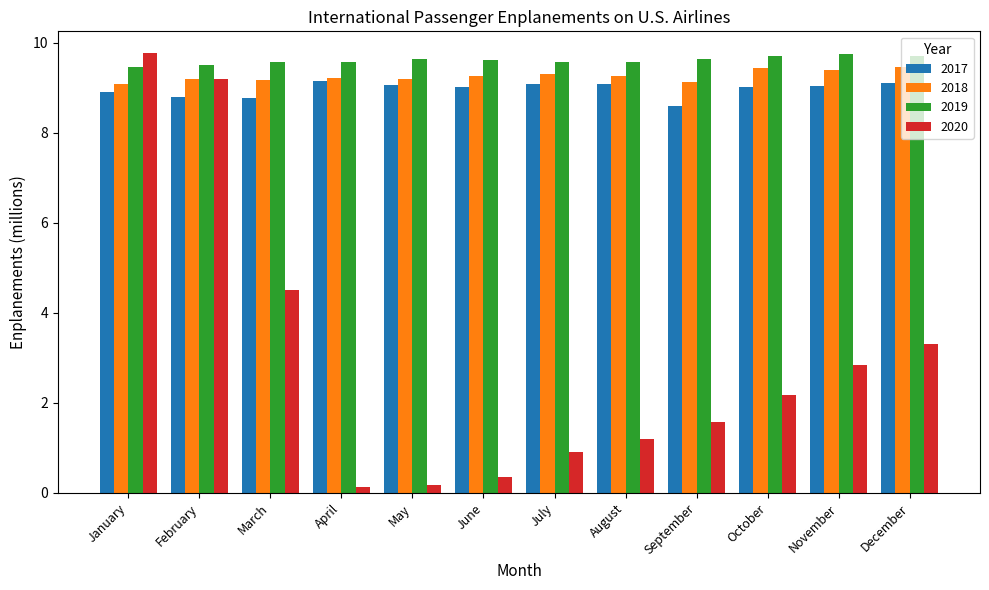

What is the average value of the 2019 series?

9.6